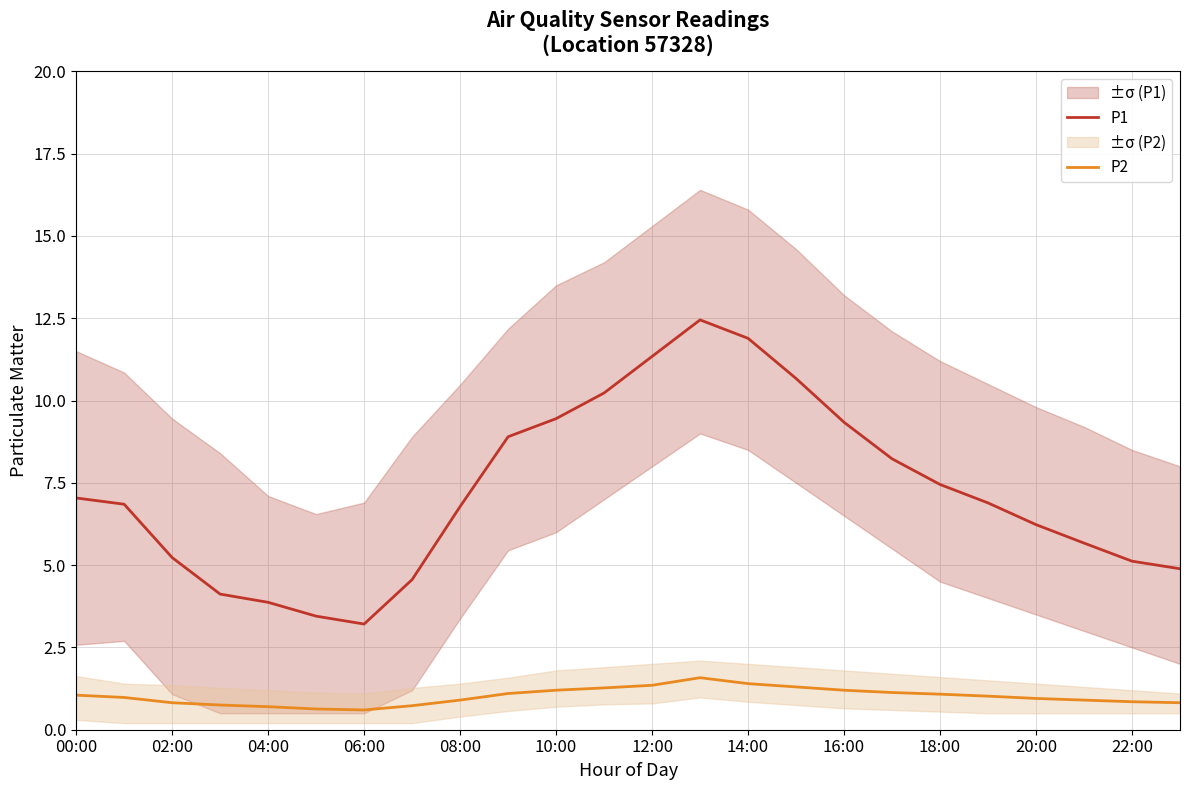

Does the chart have visible grid lines?

Yes